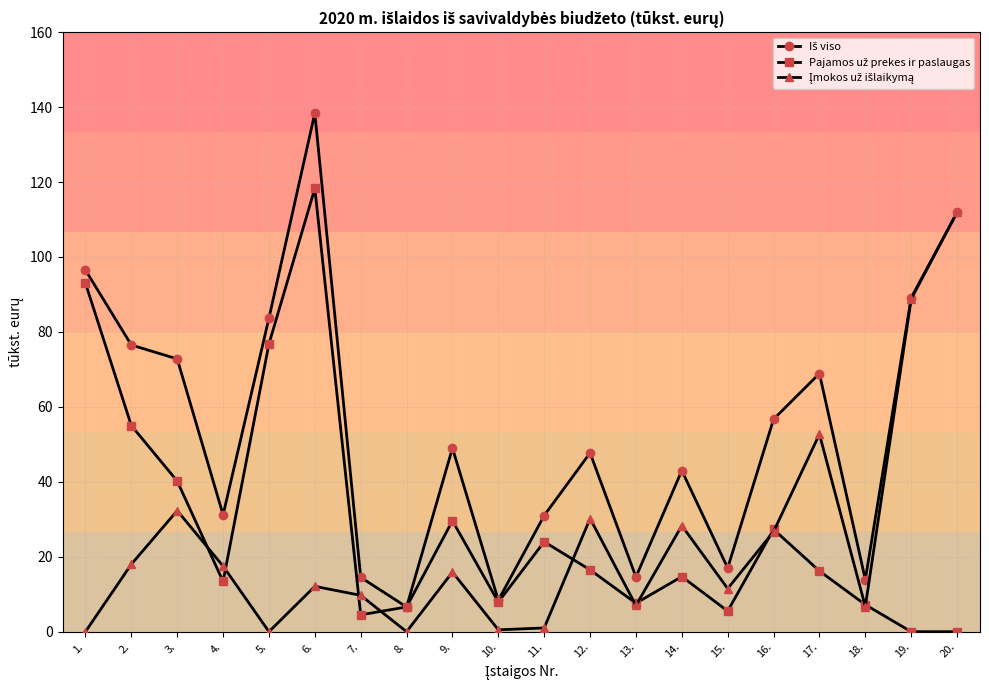

What is the label of the 8th point from the right?

13.